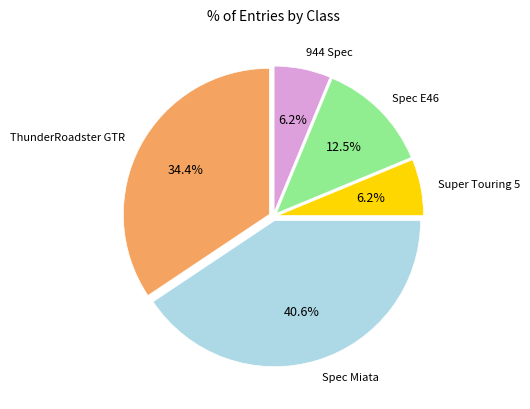

Is there a majority slice in this chart?

No